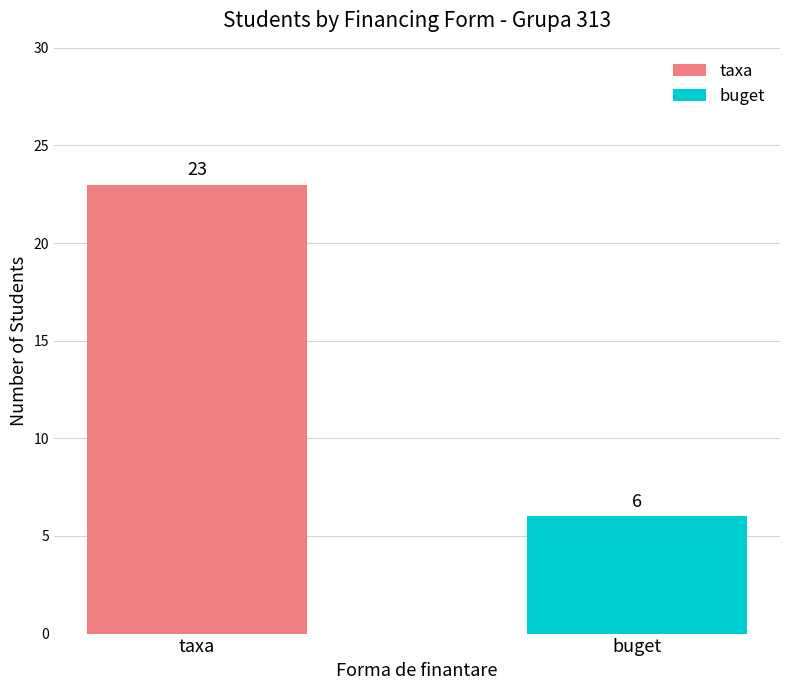

How many categories are shown in the chart?

2